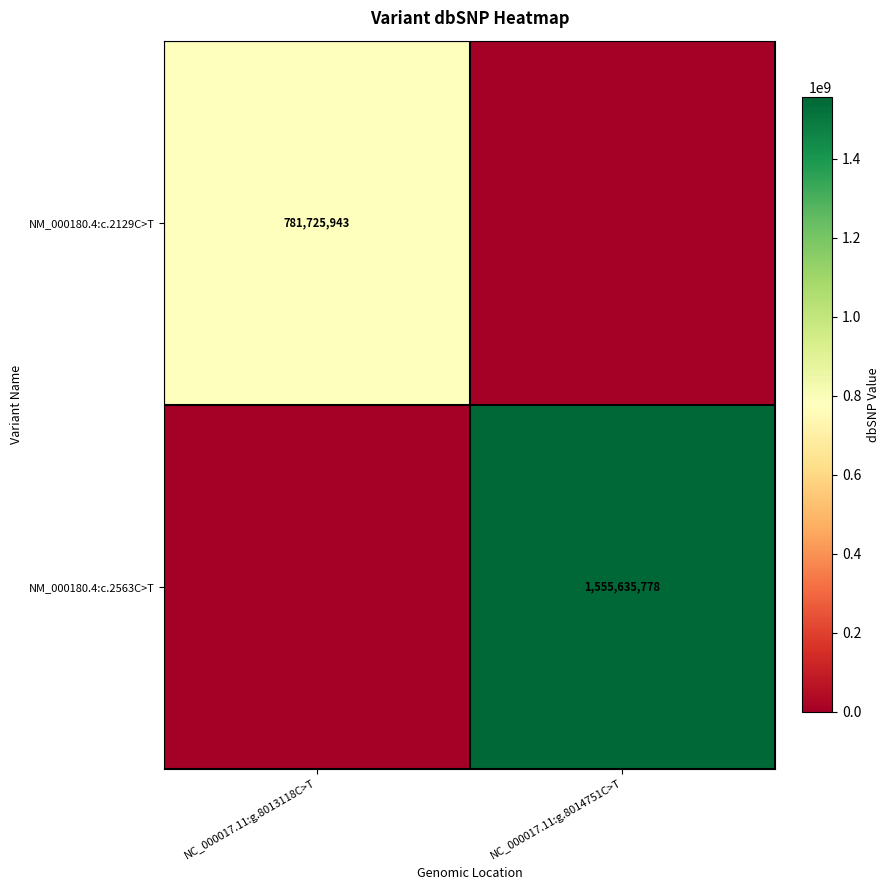

The NM_000180.4:c.2129C>T series shows 1388953971 at NC_000017.11:g.8013118C>T. True or false?

False